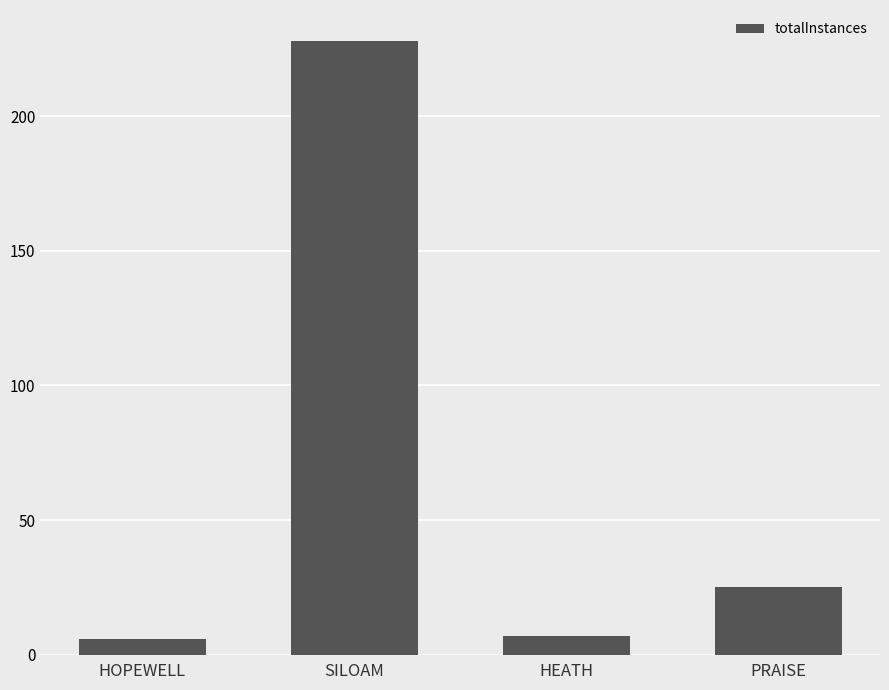

What is the approximate value at HOPEWELL?

6